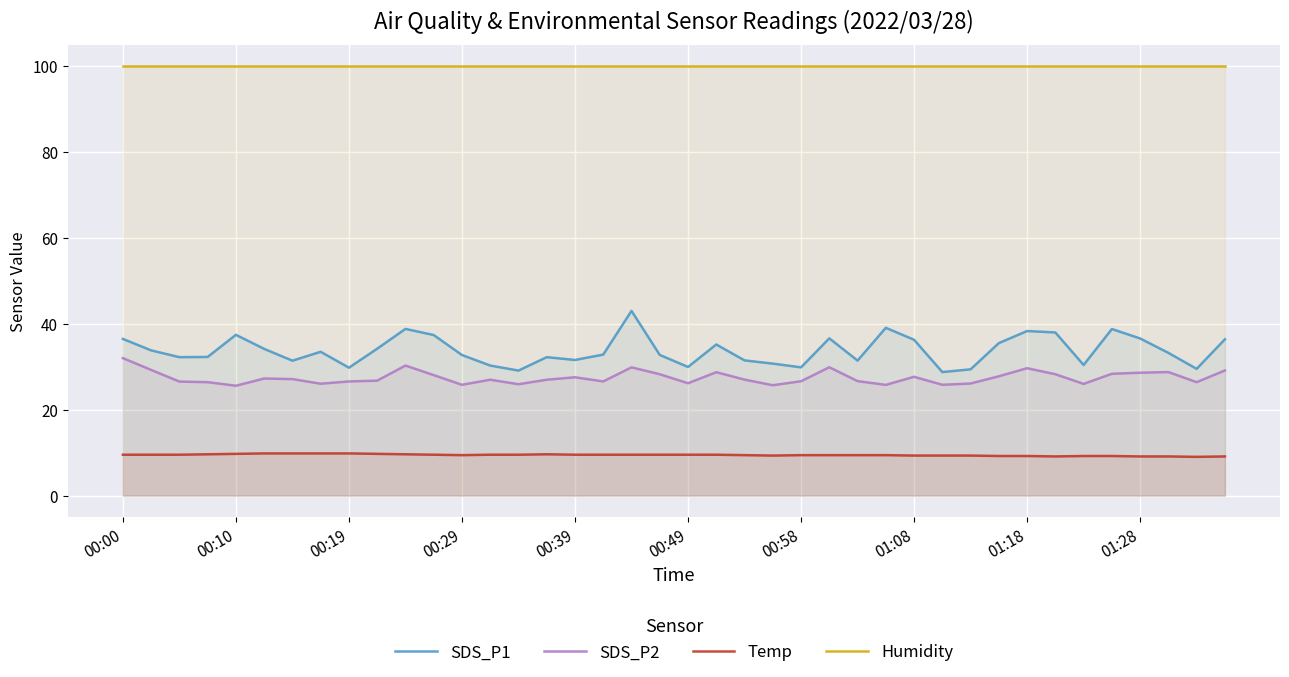

What is the sum of the SDS_P1 values at 34 and 11?

67.7